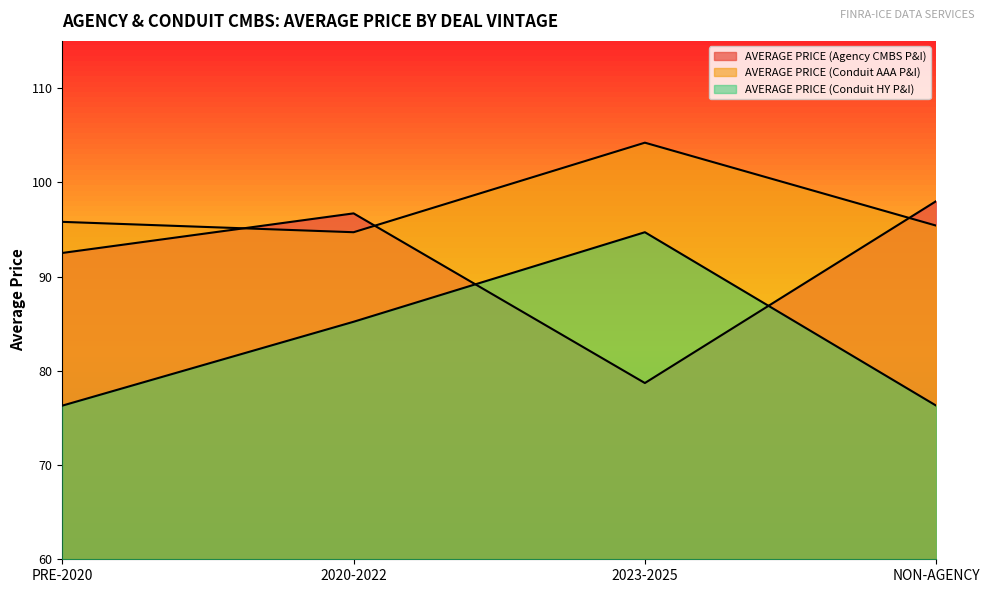

What is the difference between the AVERAGE PRICE (Agency CMBS P&I) values at PRE-2020 and 2020-2022?

4.2